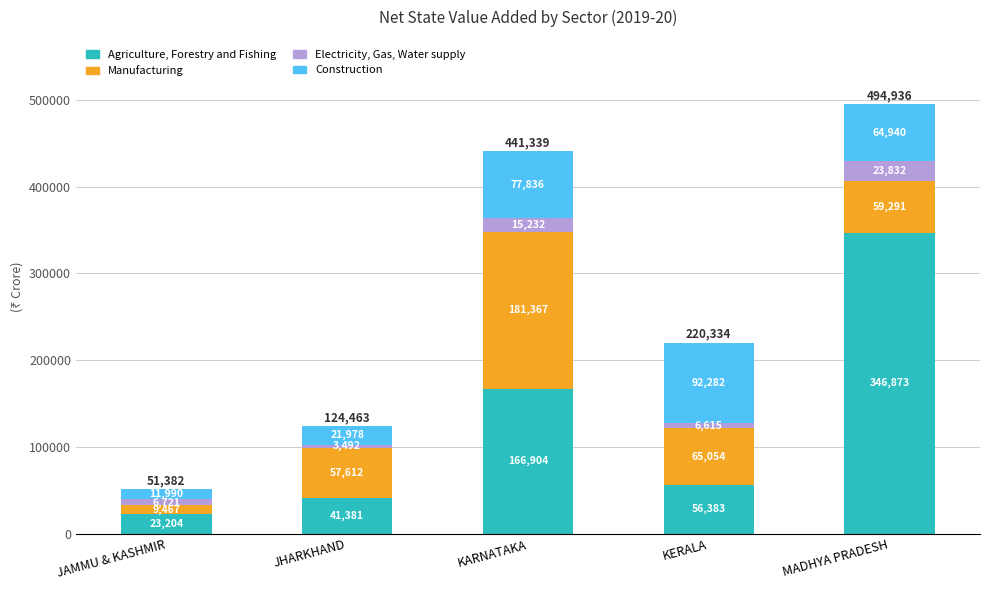

Which category has the highest value in the Agriculture, Forestry and Fishing series?

MADHYA PRADESH